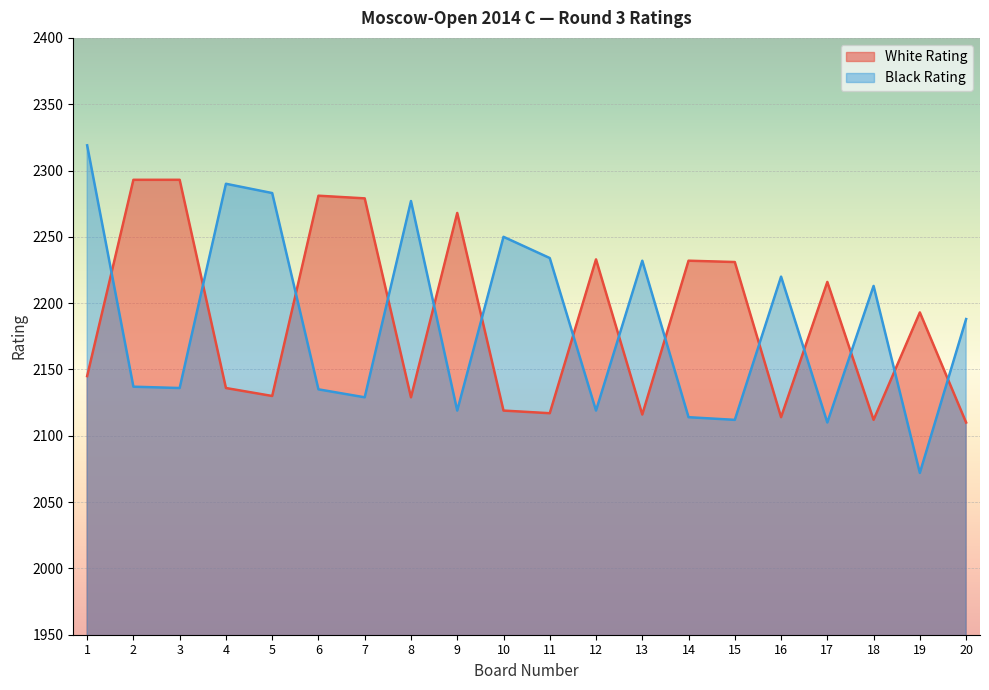

How many lines are shown in the chart?

2